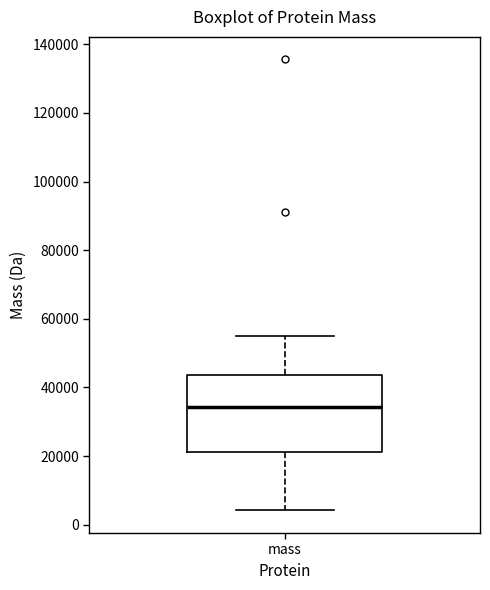

Read this box plot against the y-axis: the position of the median line, the range covered by the box, and the ends of both whiskers. The values are not printed on the chart, so give them approximately, as read against the axis.

median 34000, box 22000 to 44000, whiskers 4000 to 56000